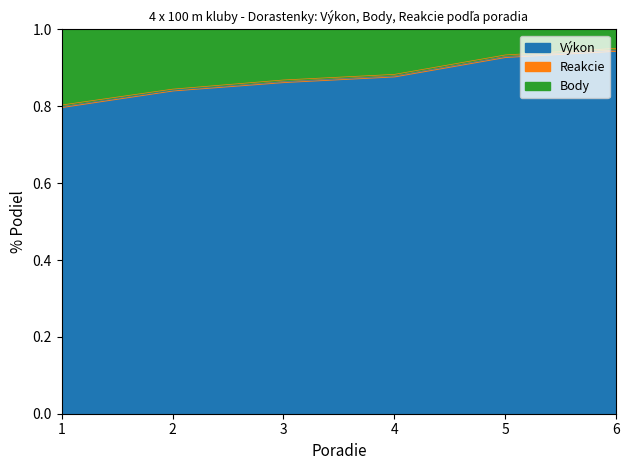

Is it true that Výkon equals 1.6 at 6?

False